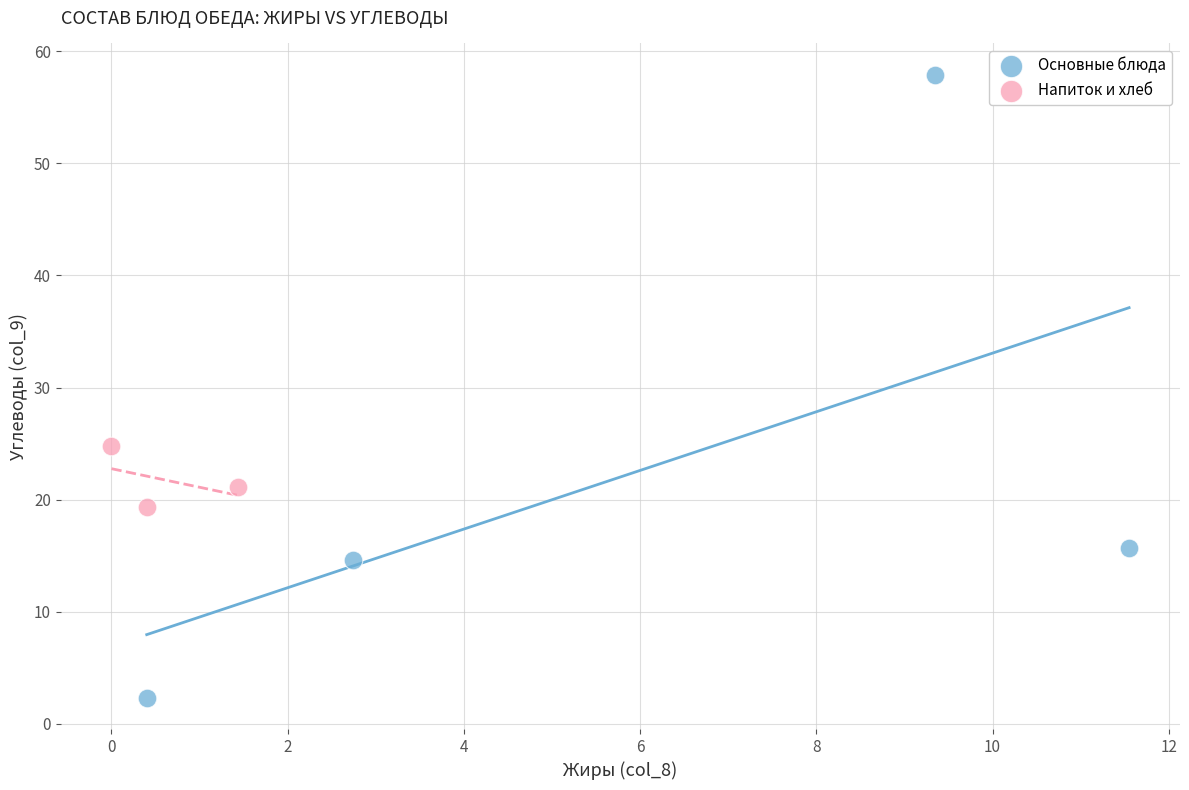

Which series contains the lowest Y value?

Основные блюда